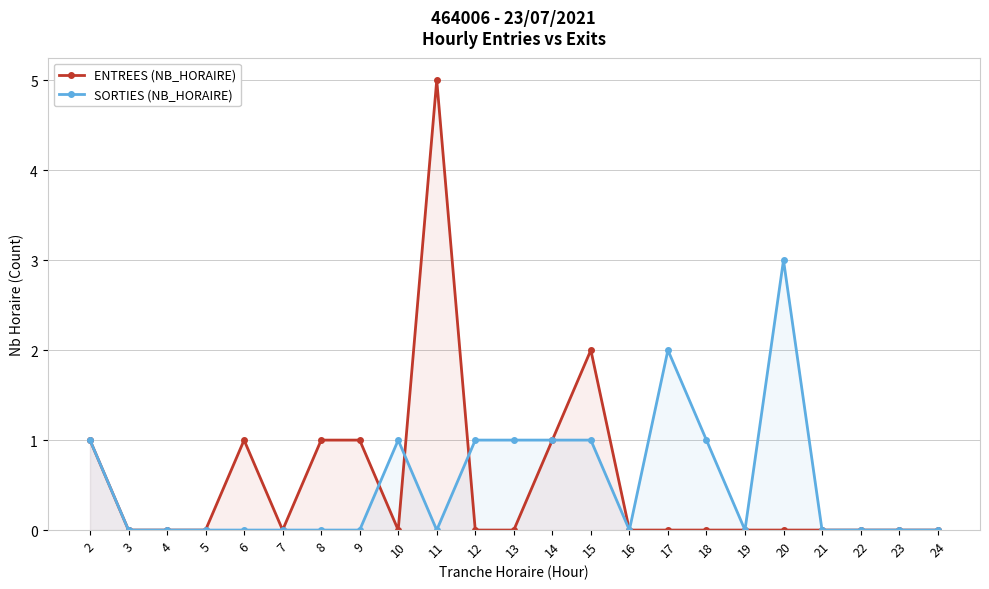

Is the value of ENTREES (NB_HORAIRE) at 2 greater than the value of SORTIES (NB_HORAIRE) at 7?

Yes